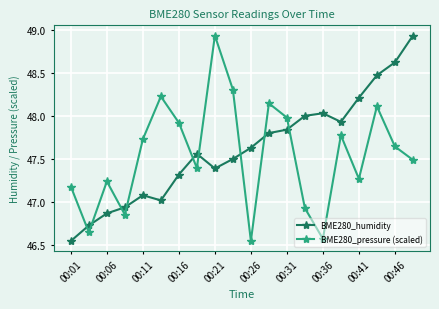

True or false: BME280_pressure (scaled) has more than 1 interior local peaks.

True